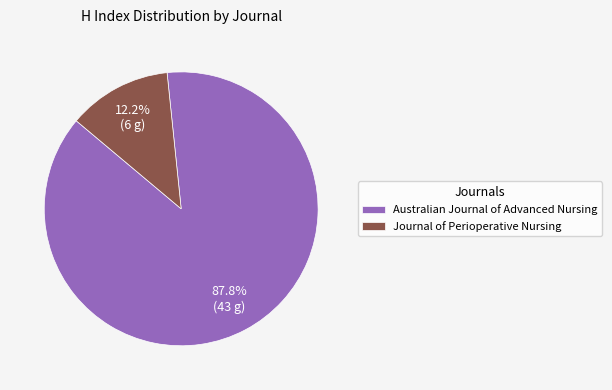

How many slices are in this pie chart?

2